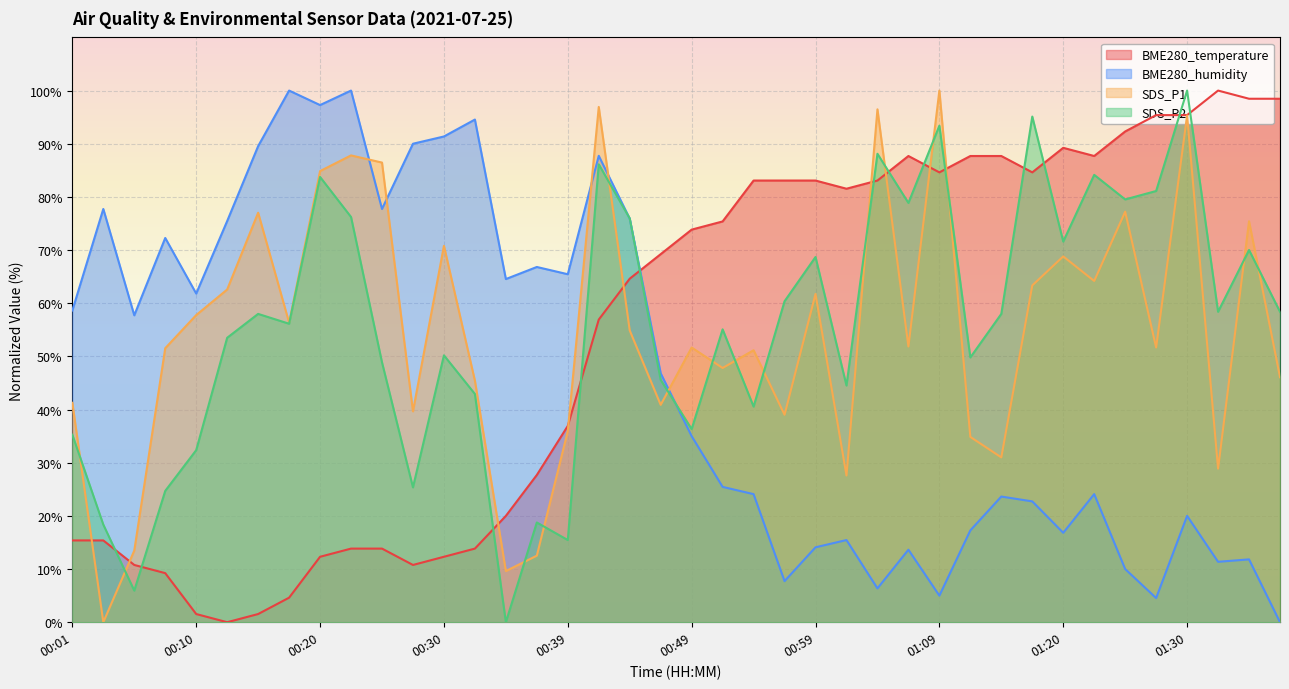

What are all the series names shown in the legend?

BME280_temperature, BME280_humidity, SDS_P1, SDS_P2